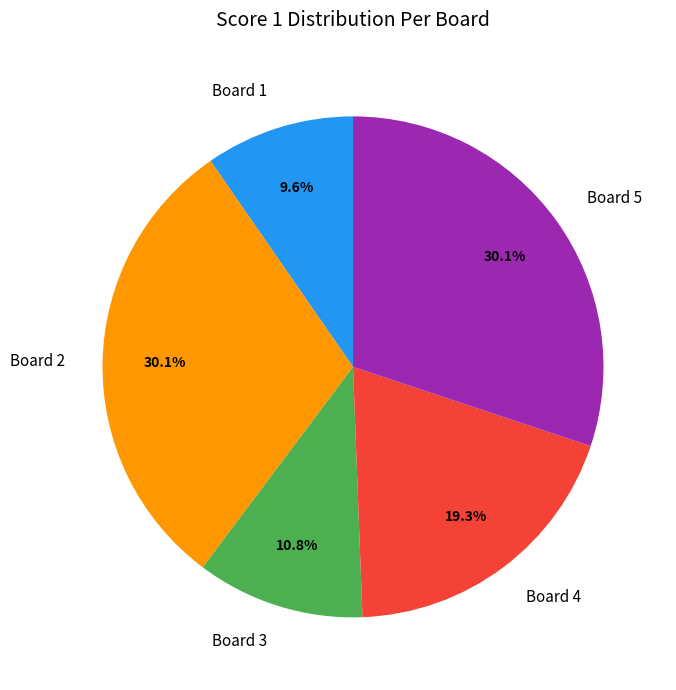

What percentage do Board 3 and Board 4 together represent?

30.1%